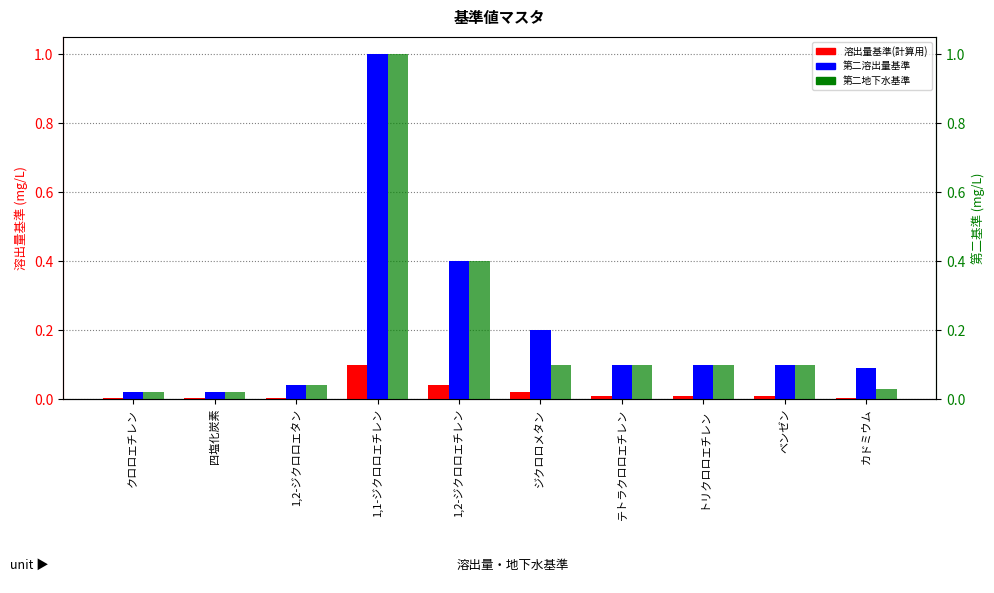

At which label does 第二地下水基準 reach its peak?

1,1-ジクロロエチレン